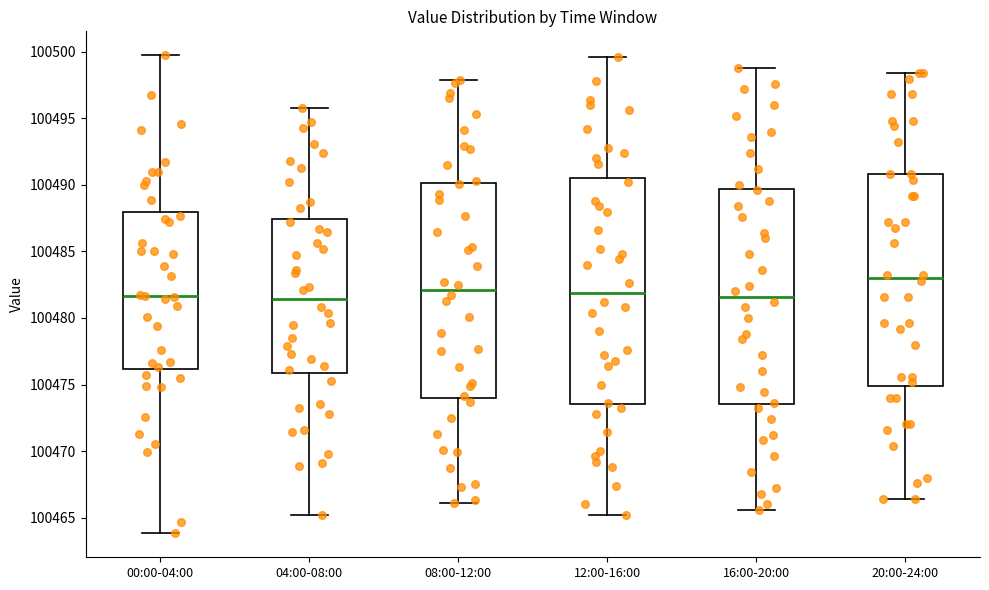

Comparing the boxes themselves (not the whiskers), which one is the tallest?

12:00-16:00